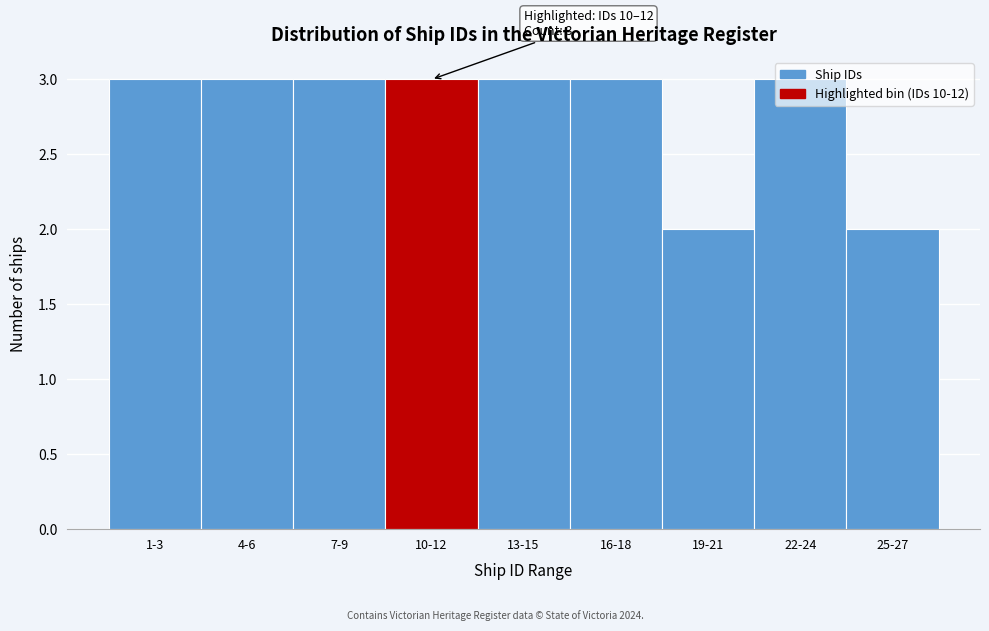

What is the greatest value displayed?

3